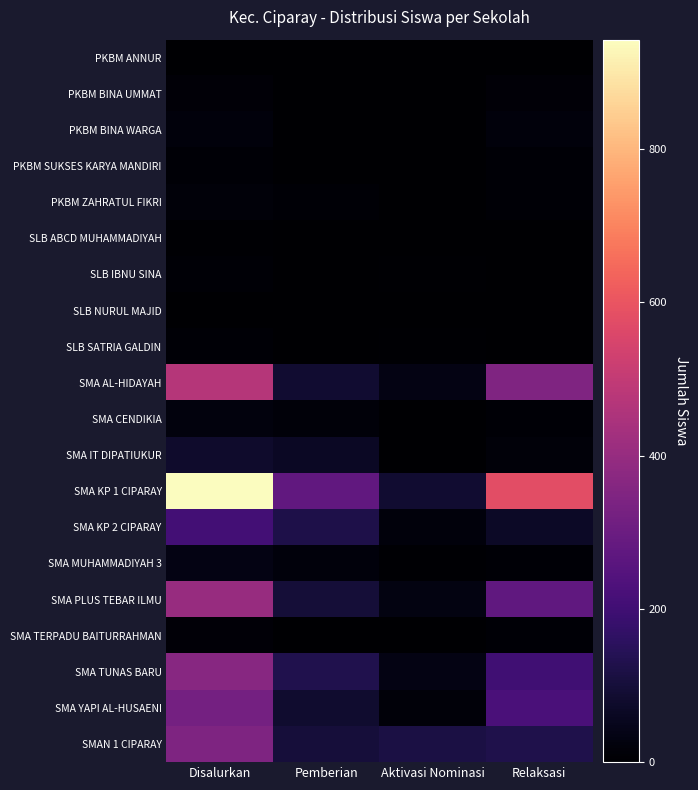

Reading left to right, transcribe all the data shown in this chart.

PKBM ANNUR: Disalurkan=1	Pemberian=0	Aktivasi Nominasi=0	Relaksasi=1
PKBM BINA UMMAT: Disalurkan=12	Pemberian=0	Aktivasi Nominasi=0	Relaksasi=12
PKBM BINA WARGA: Disalurkan=20	Pemberian=1	Aktivasi Nominasi=0	Relaksasi=19
PKBM SUKSES KARYA MANDIRI: Disalurkan=11	Pemberian=0	Aktivasi Nominasi=0	Relaksasi=11
PKBM ZAHRATUL FIKRI: Disalurkan=18	Pemberian=8	Aktivasi Nominasi=0	Relaksasi=10
SLB ABCD MUHAMMADIYAH: Disalurkan=5	Pemberian=3	Aktivasi Nominasi=0	Relaksasi=2
SLB IBNU SINA: Disalurkan=9	Pemberian=3	Aktivasi Nominasi=4	Relaksasi=2
SLB NURUL MAJID: Disalurkan=2	Pemberian=0	Aktivasi Nominasi=0	Relaksasi=2
SLB SATRIA GALDIN: Disalurkan=8	Pemberian=3	Aktivasi Nominasi=5	Relaksasi=0
SMA AL-HIDAYAH: Disalurkan=470	Pemberian=88	Aktivasi Nominasi=35	Relaksasi=347
SMA CENDIKIA: Disalurkan=24	Pemberian=16	Aktivasi Nominasi=0	Relaksasi=8
SMA IT DIPATIUKUR: Disalurkan=81	Pemberian=65	Aktivasi Nominasi=0	Relaksasi=16
SMA KP 1 CIPARAY: Disalurkan=943	Pemberian=277	Aktivasi Nominasi=85	Relaksasi=581
SMA KP 2 CIPARAY: Disalurkan=208	Pemberian=122	Aktivasi Nominasi=19	Relaksasi=67
SMA MUHAMMADIYAH 3: Disalurkan=34	Pemberian=19	Aktivasi Nominasi=6	Relaksasi=9
SMA PLUS TEBAR ILMU: Disalurkan=402	Pemberian=96	Aktivasi Nominasi=31	Relaksasi=275
SMA TERPADU BAITURRAHMAN: Disalurkan=14	Pemberian=3	Aktivasi Nominasi=0	Relaksasi=11
SMA TUNAS BARU: Disalurkan=367	Pemberian=131	Aktivasi Nominasi=36	Relaksasi=200
SMA YAPI AL-HUSAENI: Disalurkan=324	Pemberian=84	Aktivasi Nominasi=18	Relaksasi=222
SMAN 1 CIPARAY: Disalurkan=345	Pemberian=102	Aktivasi Nominasi=115	Relaksasi=128